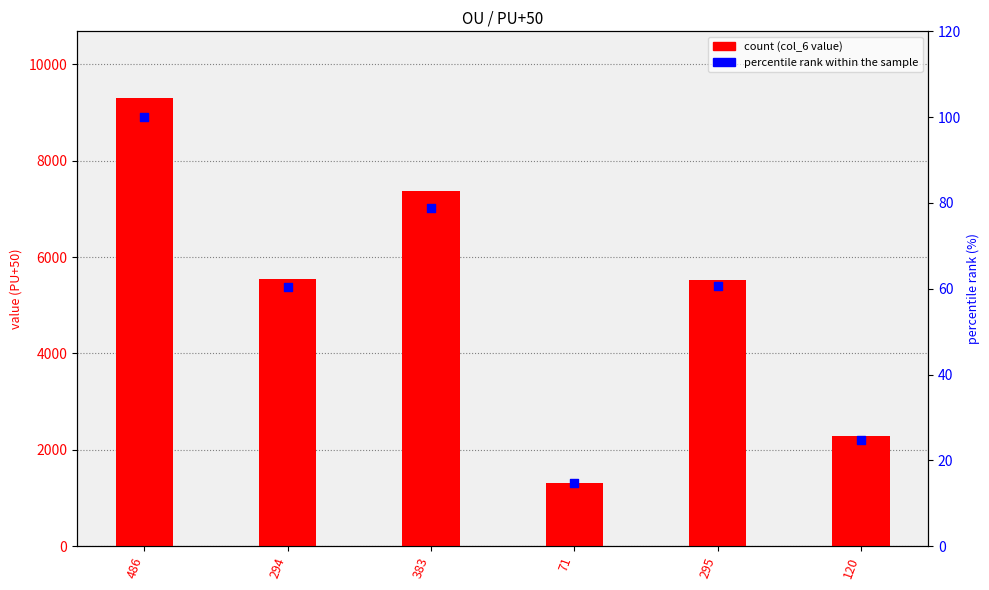

At how many categories does at least one series exceed 7966?

1